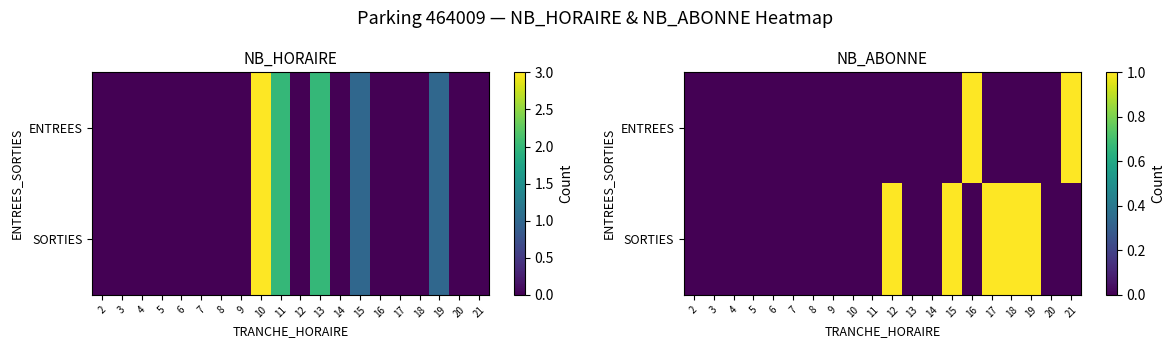

What is the difference between the second highest and minimum values in the SORTIES series?

1